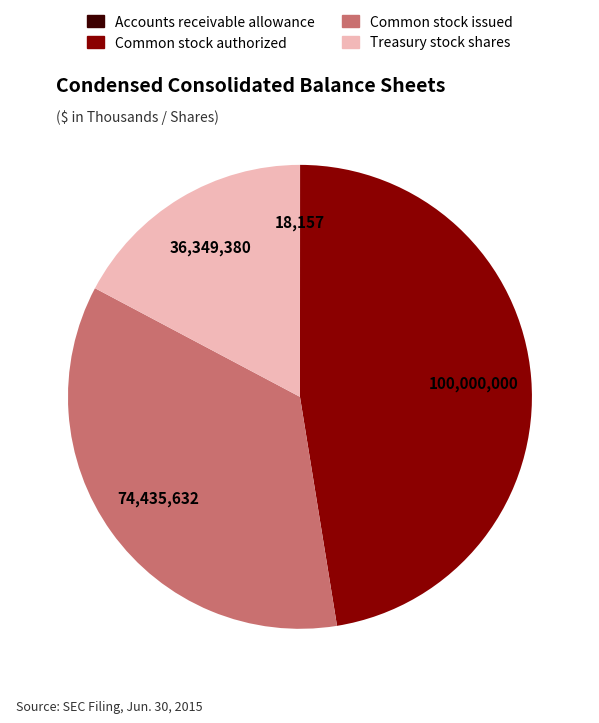

The Common stock authorized slice represents 47% of the pie. True or false?

True